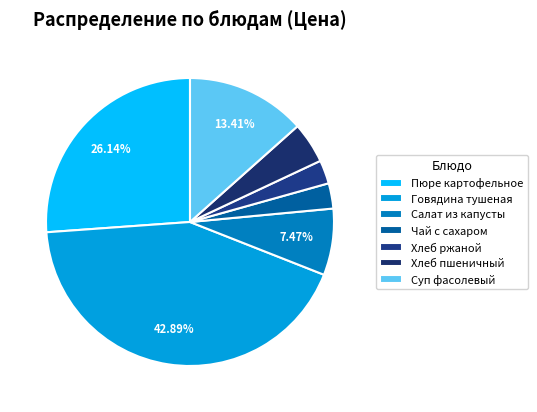

The Хлеб пшеничный slice represents 14% of the pie. True or false?

False